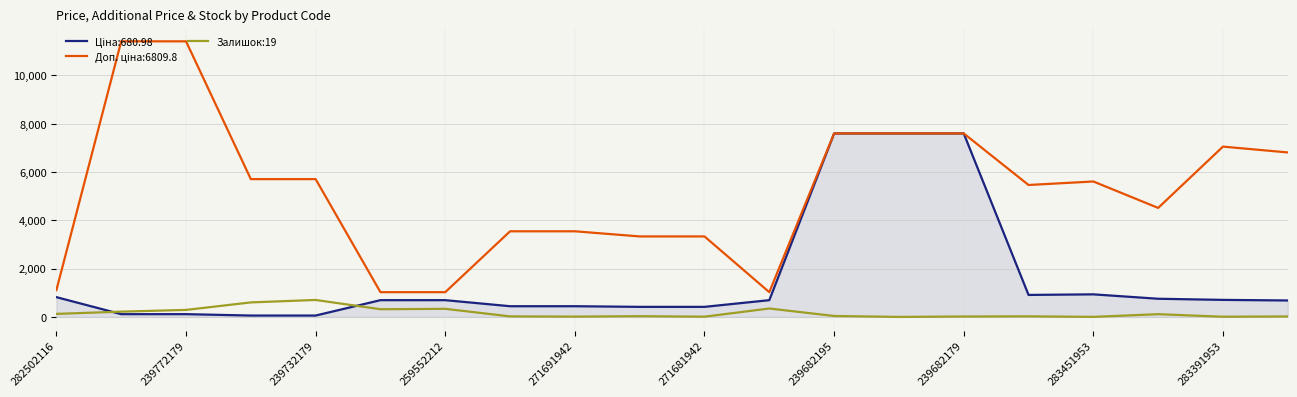

What is the greatest value displayed?

11410.0